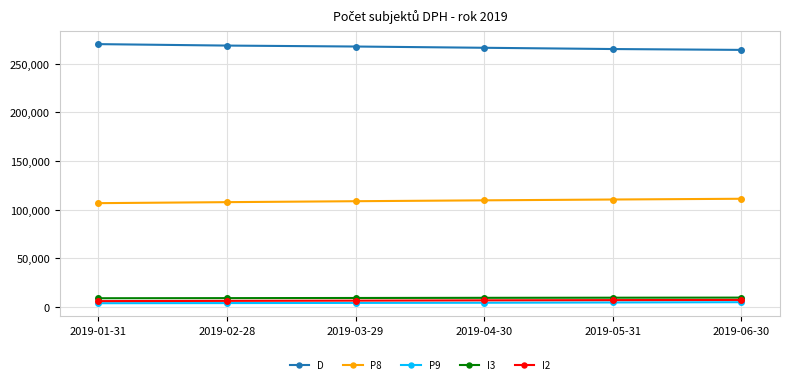

At 2019-04-30, list the series in order from smallest to largest.

P9, I2, I3, P8, D